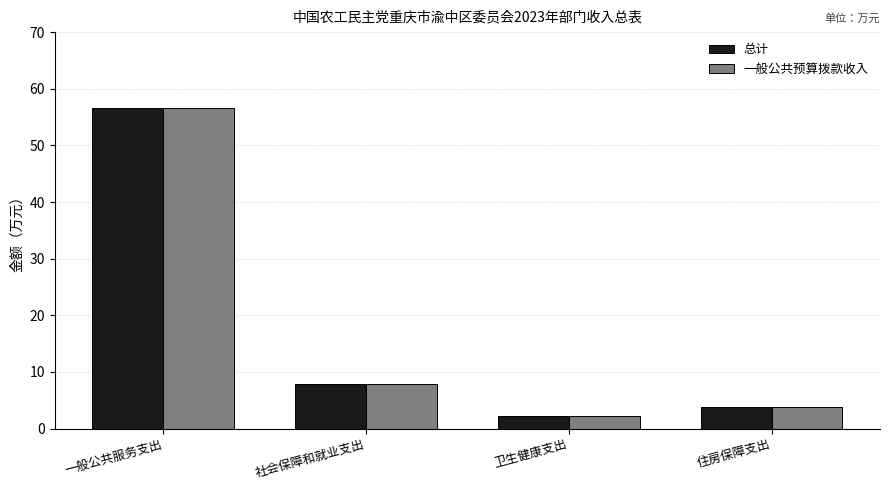

List the labels in order of 一般公共预算拨款收入 value, largest first.

一般公共服务支出, 社会保障和就业支出, 住房保障支出, 卫生健康支出